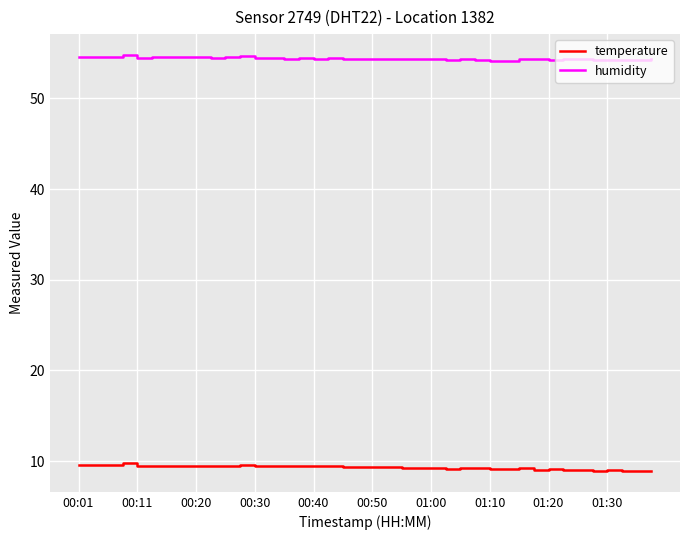

List the series in order of their overall mean, highest first.

humidity, temperature